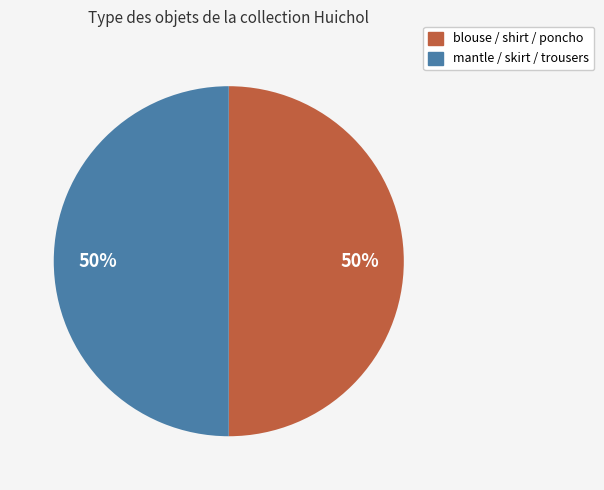

To the nearest percent, what is the average slice percentage?

50%